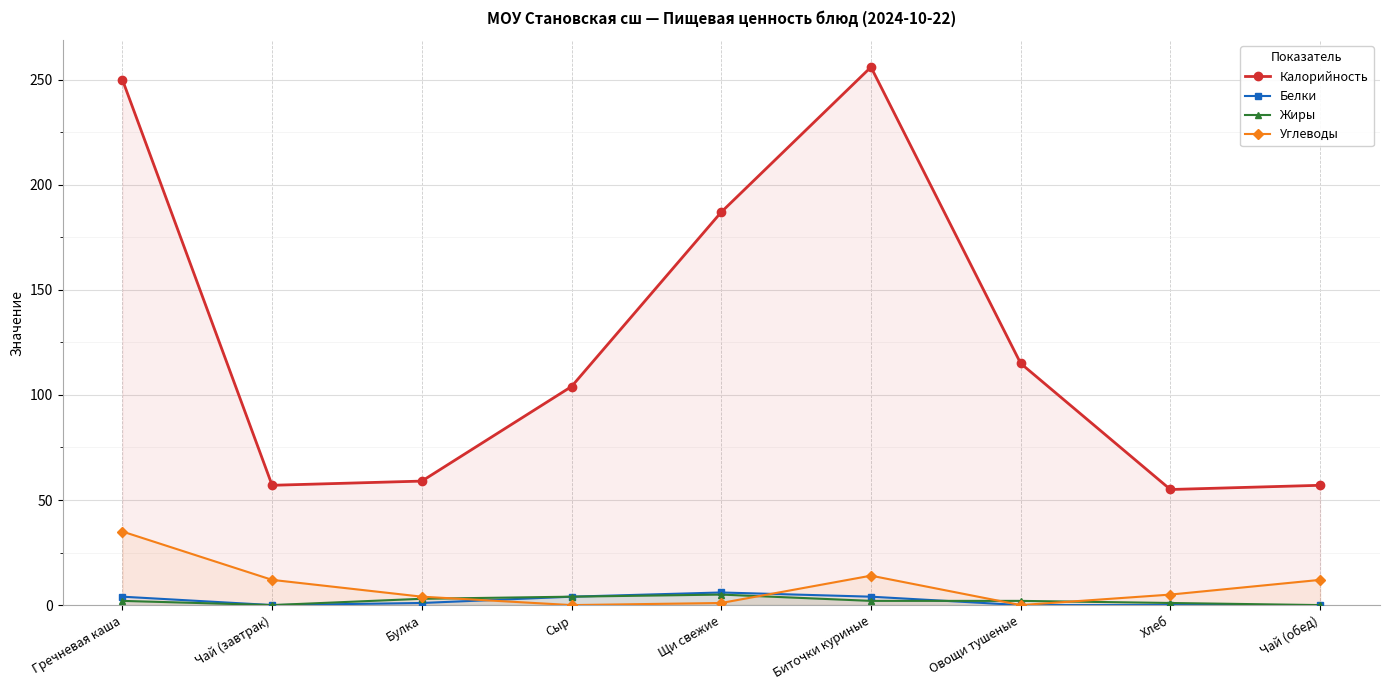

What is the average value of the Углеводы series?

9